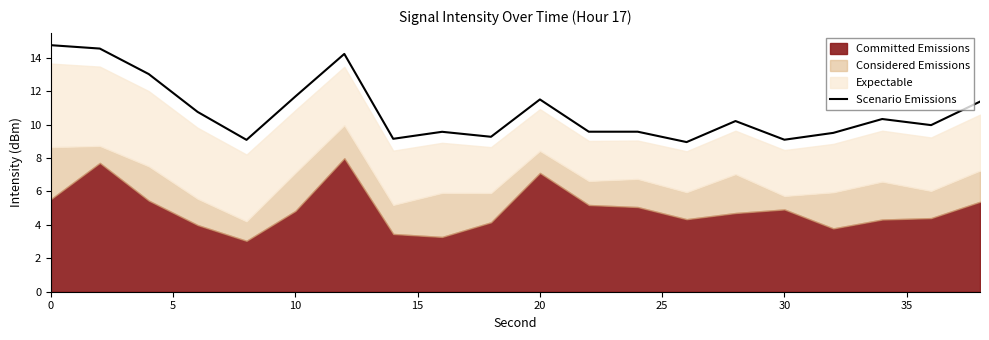

The Scenario Emissions series shows 11.7 at 10. True or false?

True